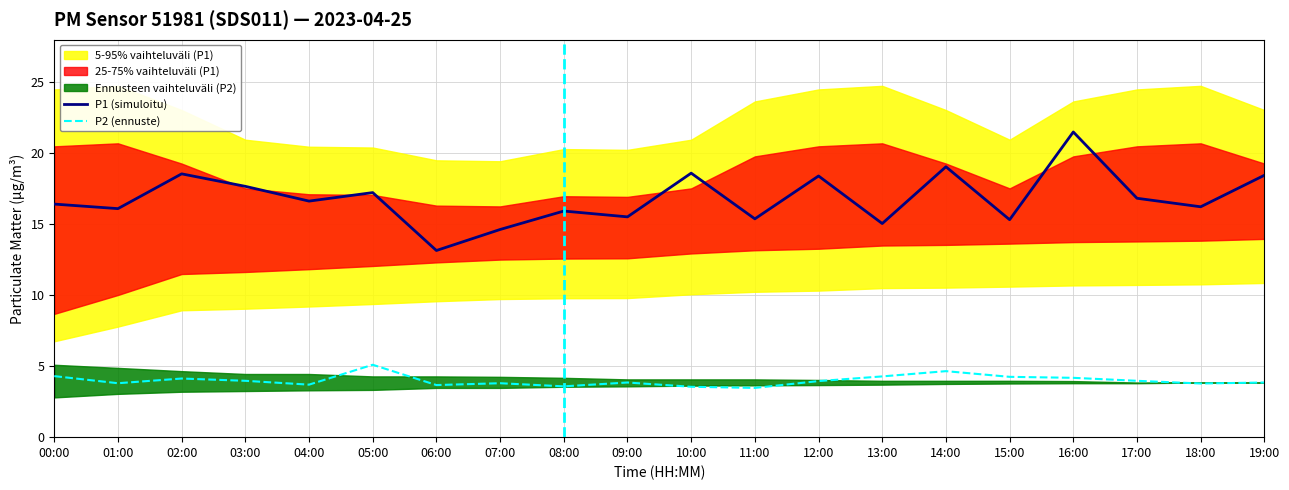

Reading left to right, extract all data points from this chart.

P1 (simuloitu): 00:00=16.4	01:00=16.1	02:00=18.6	03:00=17.7	04:00=16.6	05:00=17.2	06:00=13.2	07:00=14.6	08:00=15.9	09:00=15.5	10:00=18.6	11:00=15.4	12:00=18.4	13:00=15.1	14:00=19.1	15:00=15.3	16:00=21.5	17:00=16.8	18:00=16.2	19:00=18.4
P2 (ennuste): 00:00=4.3	01:00=3.8	02:00=4.1	03:00=4.0	04:00=3.7	05:00=5.1	06:00=3.7	07:00=3.8	08:00=3.6	09:00=3.9	10:00=3.5	11:00=3.5	12:00=4.0	13:00=4.3	14:00=4.7	15:00=4.2	16:00=4.2	17:00=4.0	18:00=3.8	19:00=3.9